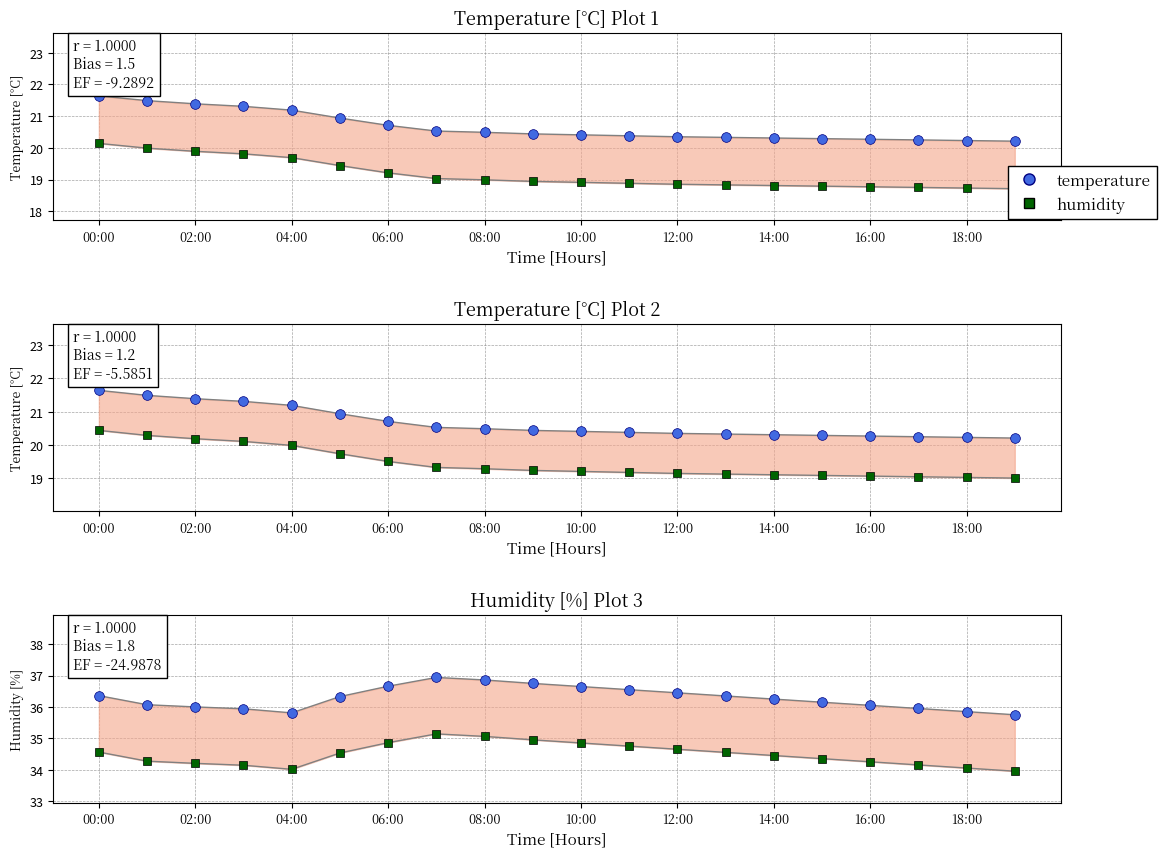

In humidity_ref, how many points are higher than both neighbors (excluding endpoints)?

1